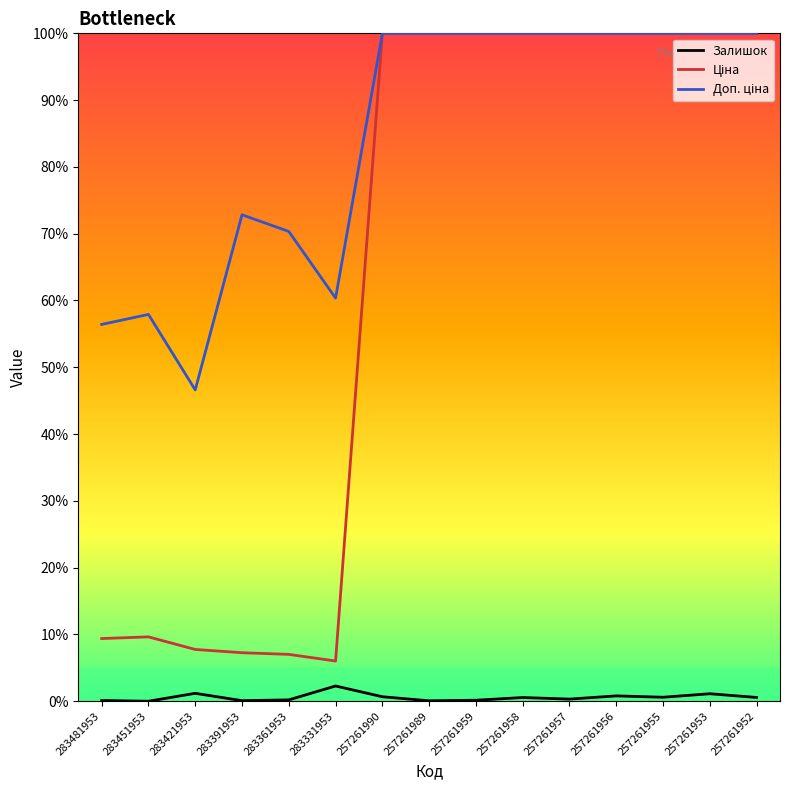

True or false: Залишок has a value of 0.2 at 283361953.

True